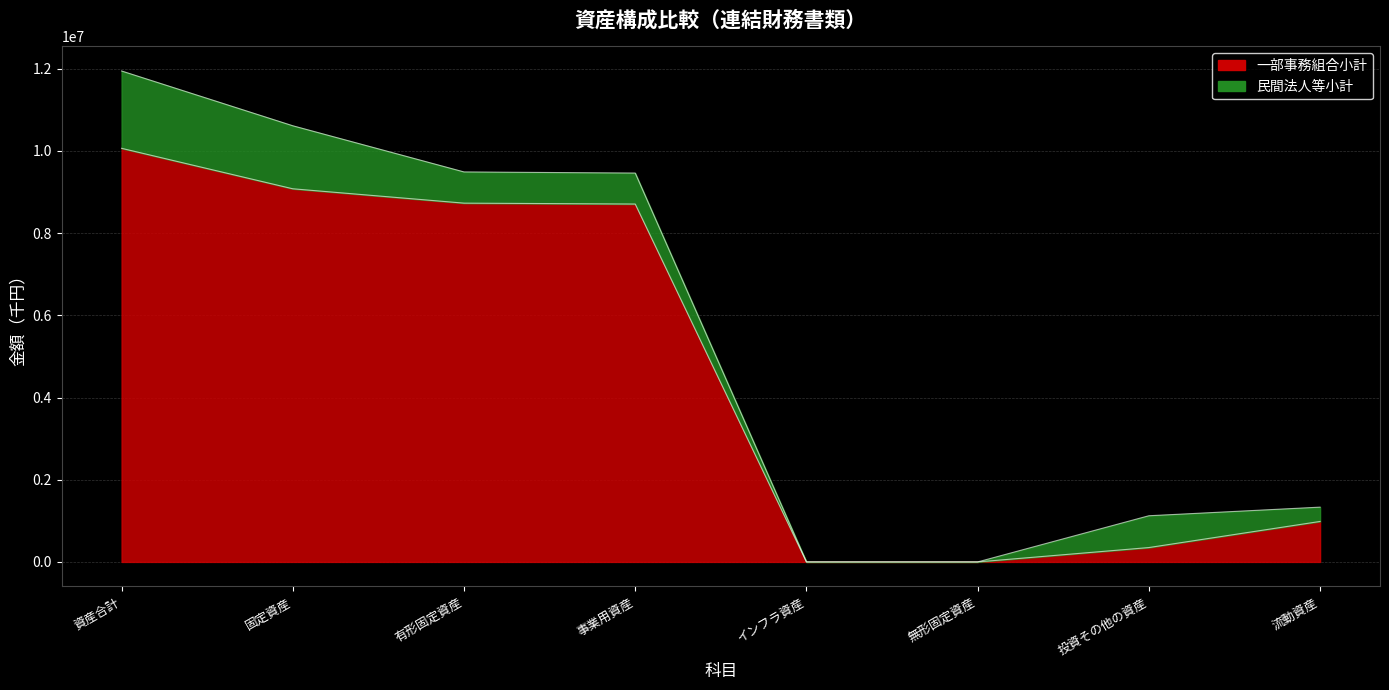

What is the difference between the second highest and second lowest values?

9078773